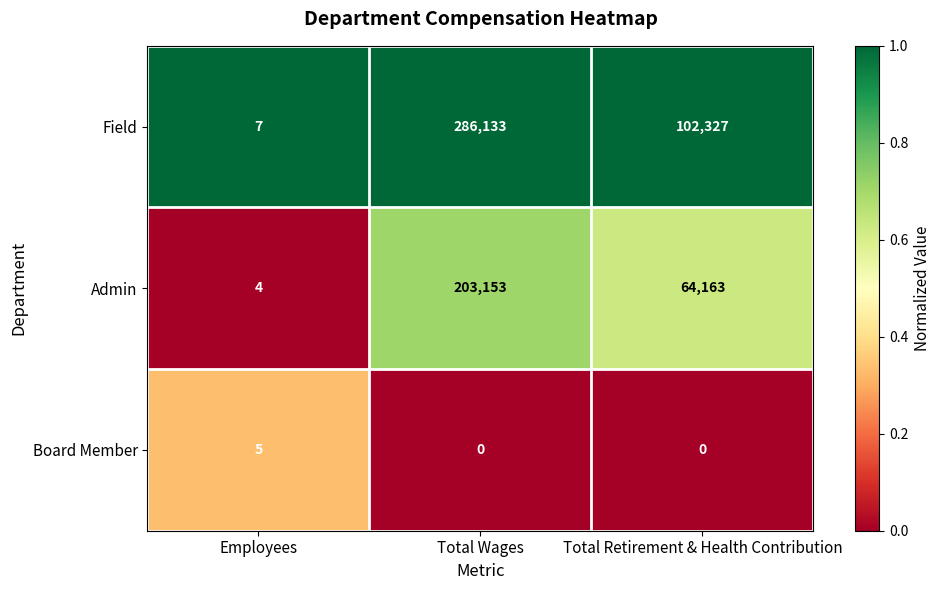

Which series has the widest spread of values?

Field